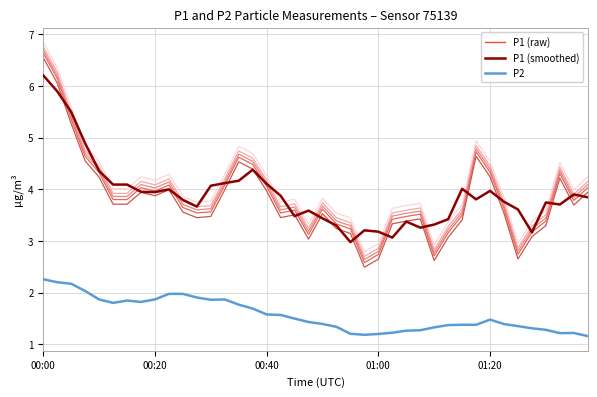

What position from the left is 19?

20